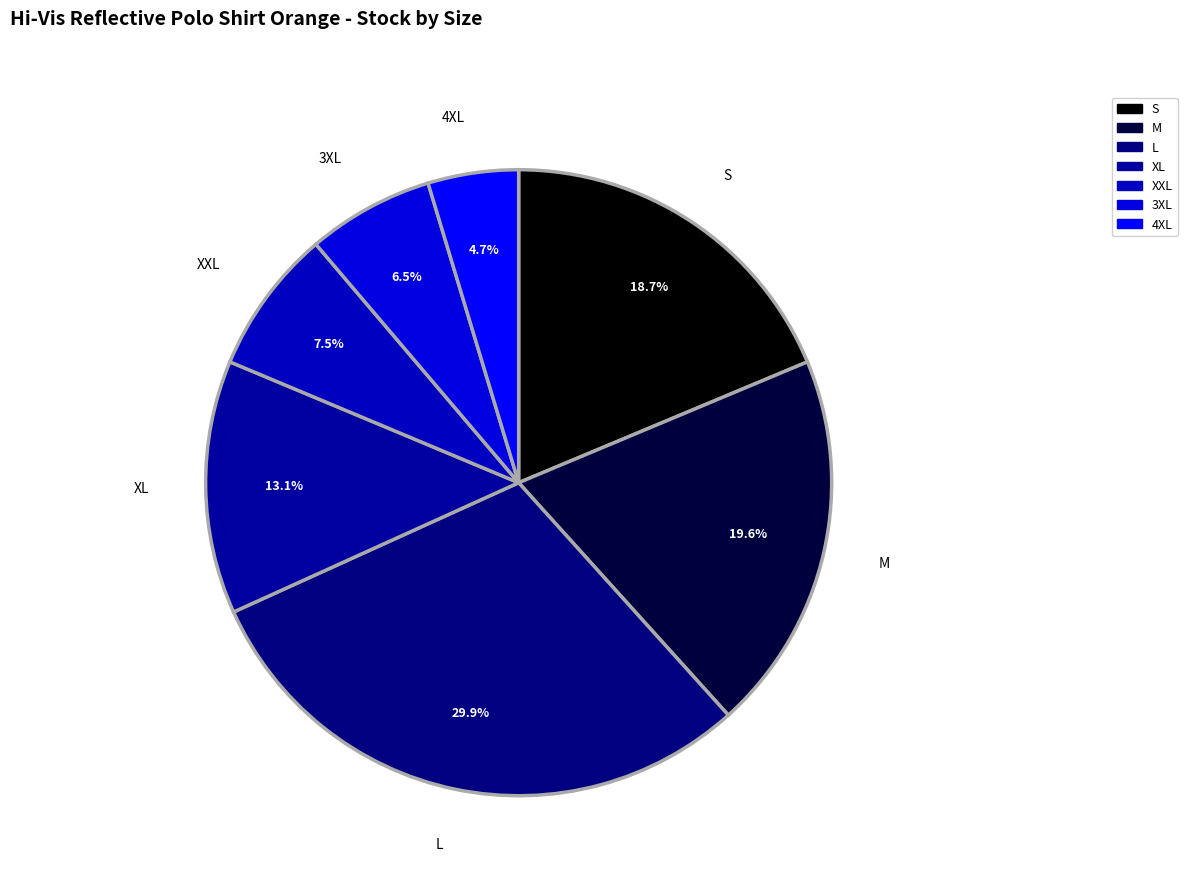

Is it true that S is 19% of the pie?

True